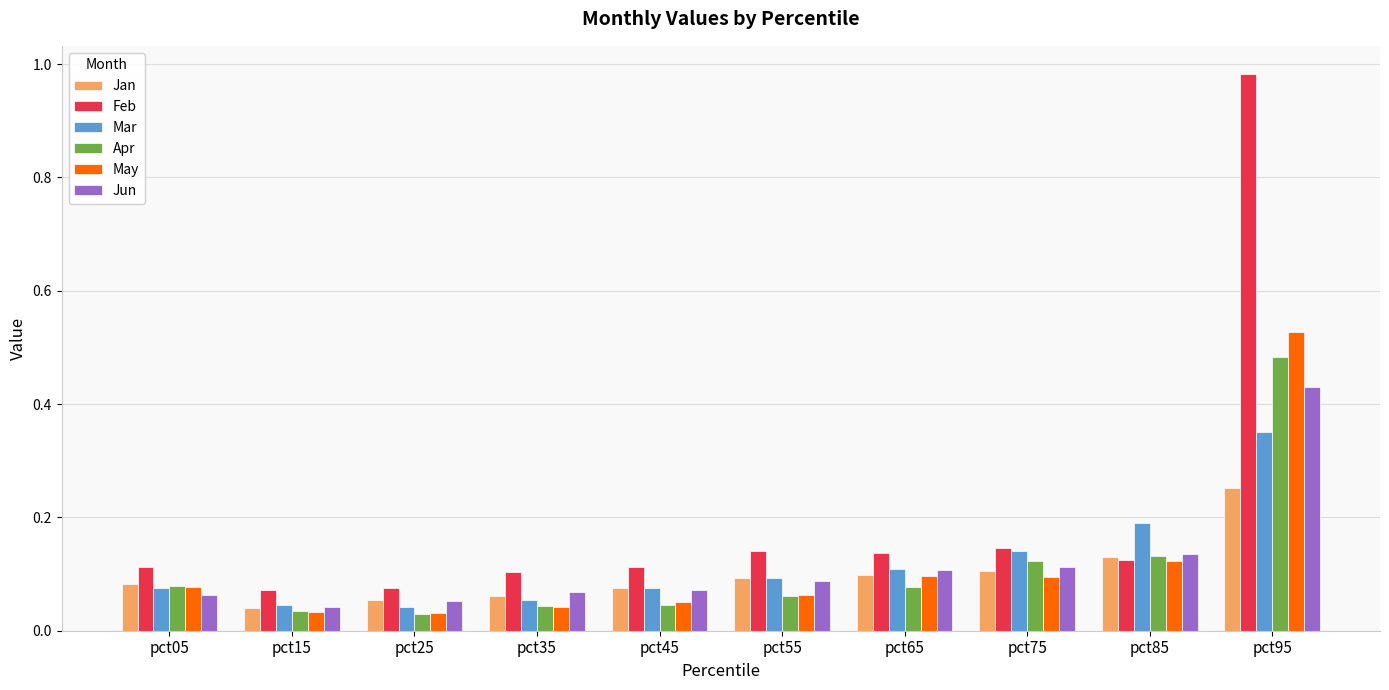

Rank the series by their maximum value, from lowest to highest.

Jan, Mar, Jun, Apr, May, Feb